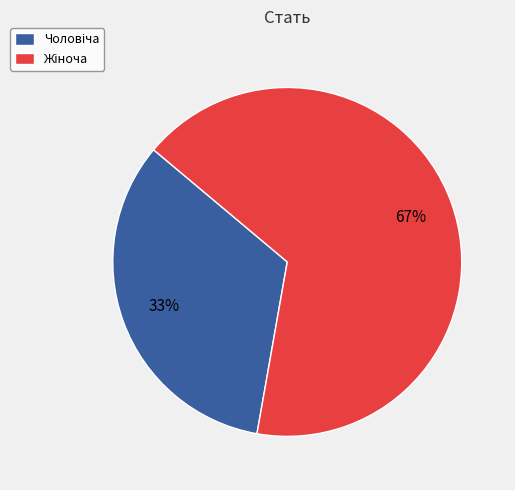

To the nearest percent, what is the average slice percentage?

50%